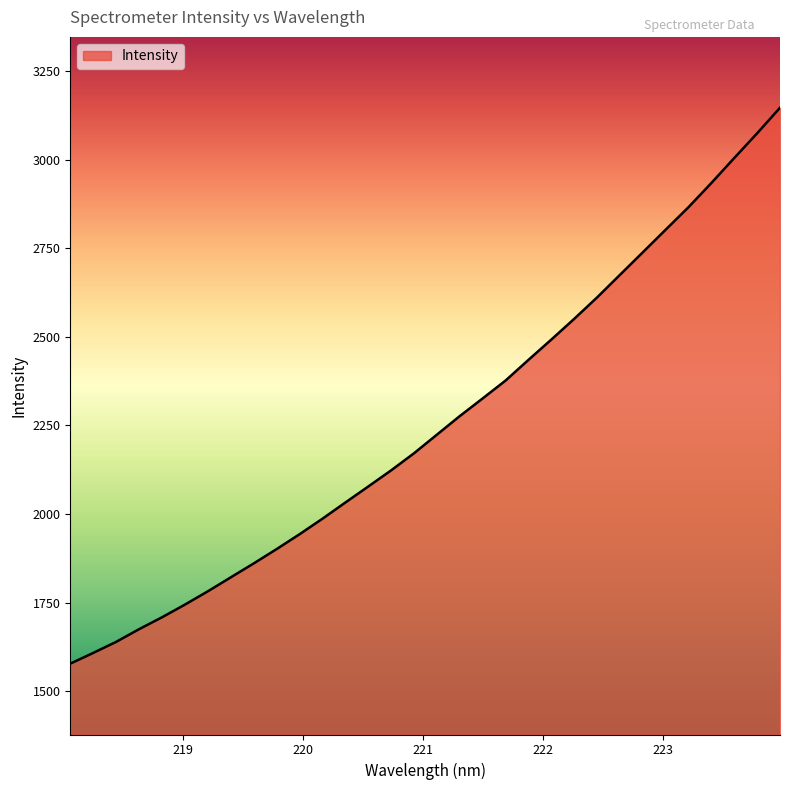

What is the minimum value shown in the chart?

1577.5